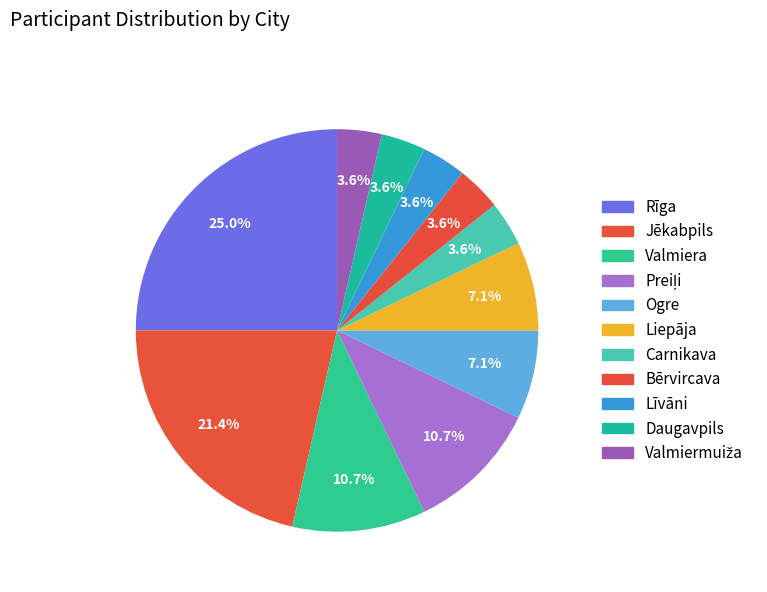

Rank the categories by value from lowest to highest.

Carnikava, Bērvircava, Līvāni, Daugavpils, Valmiermuiža, Ogre, Liepāja, Valmiera, Preiļi, Jēkabpils, Rīga